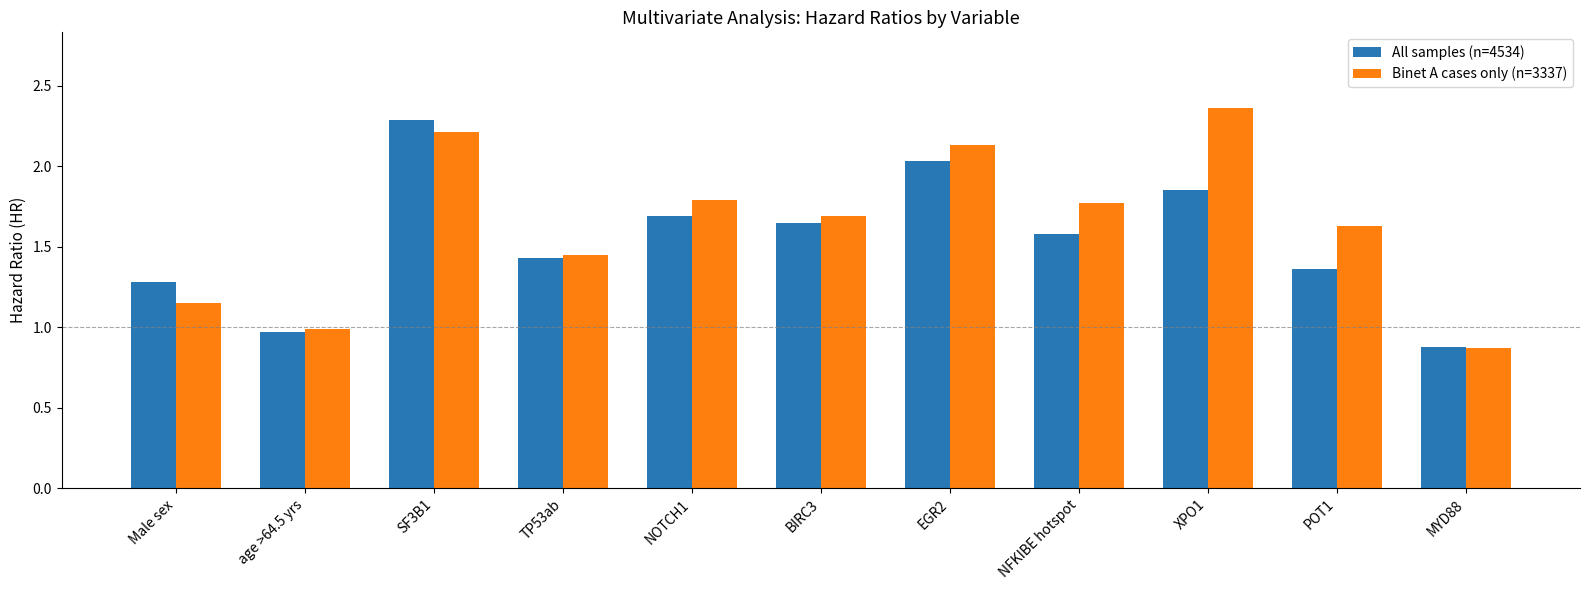

How many data points in All samples (n=4534) are above 1?

9